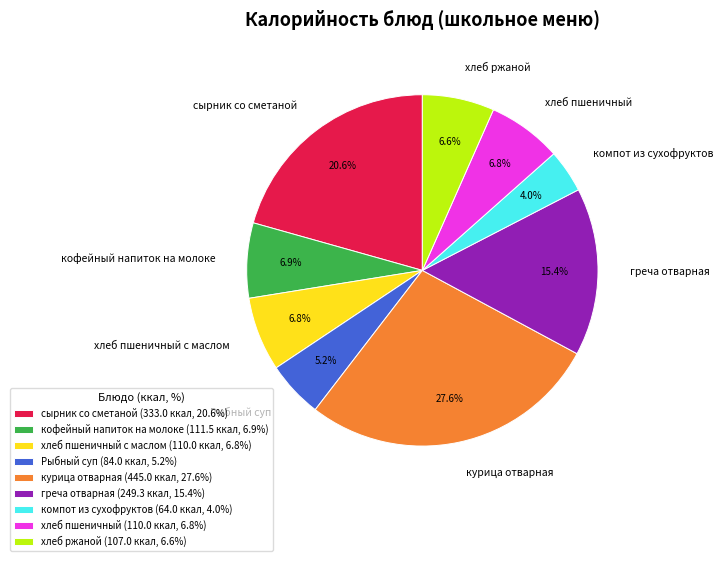

How many slices are in this pie chart?

9